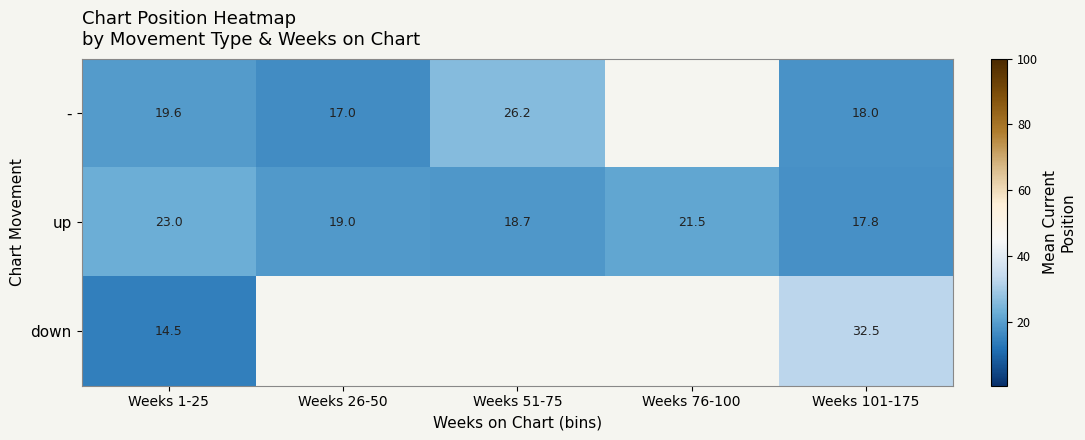

Is the value of - at Weeks 1-25 greater than the value of down at Weeks 101-175?

No